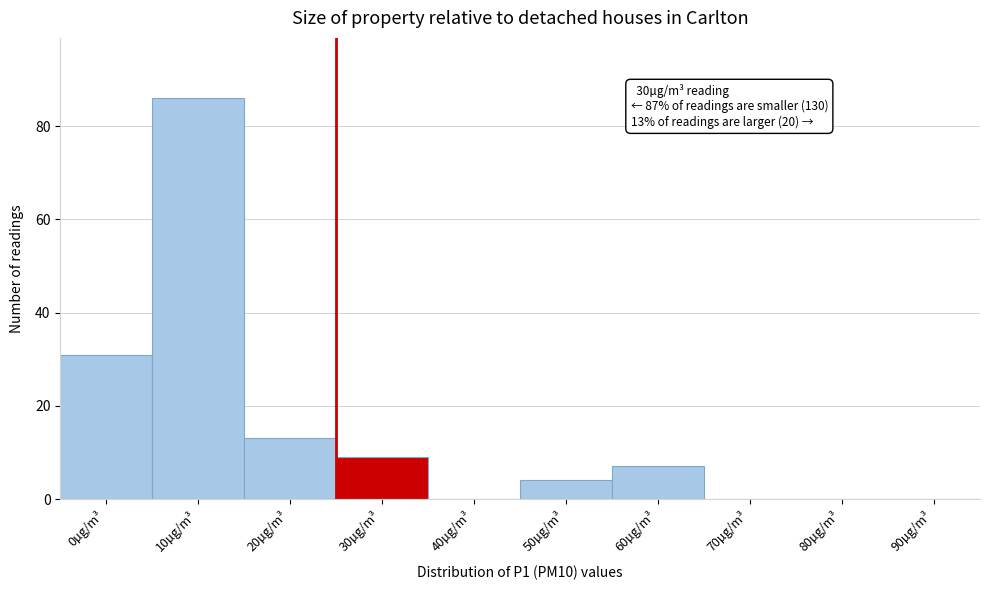

Reading left to right, what are all the values shown in this chart?

0µg/m³=31	10µg/m³=86	20µg/m³=13	30µg/m³=9	40µg/m³=0	50µg/m³=4	60µg/m³=7	70µg/m³=0	80µg/m³=0	90µg/m³=0